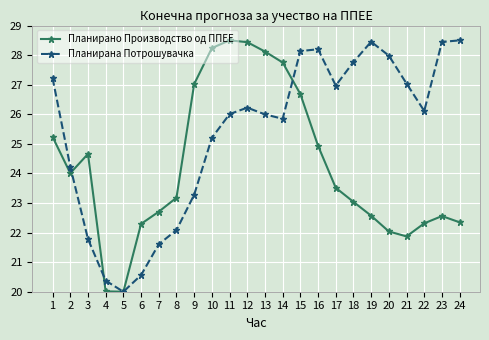

True or false: Планирана Потрошувачка has more than 2 points higher than both neighbors.

True